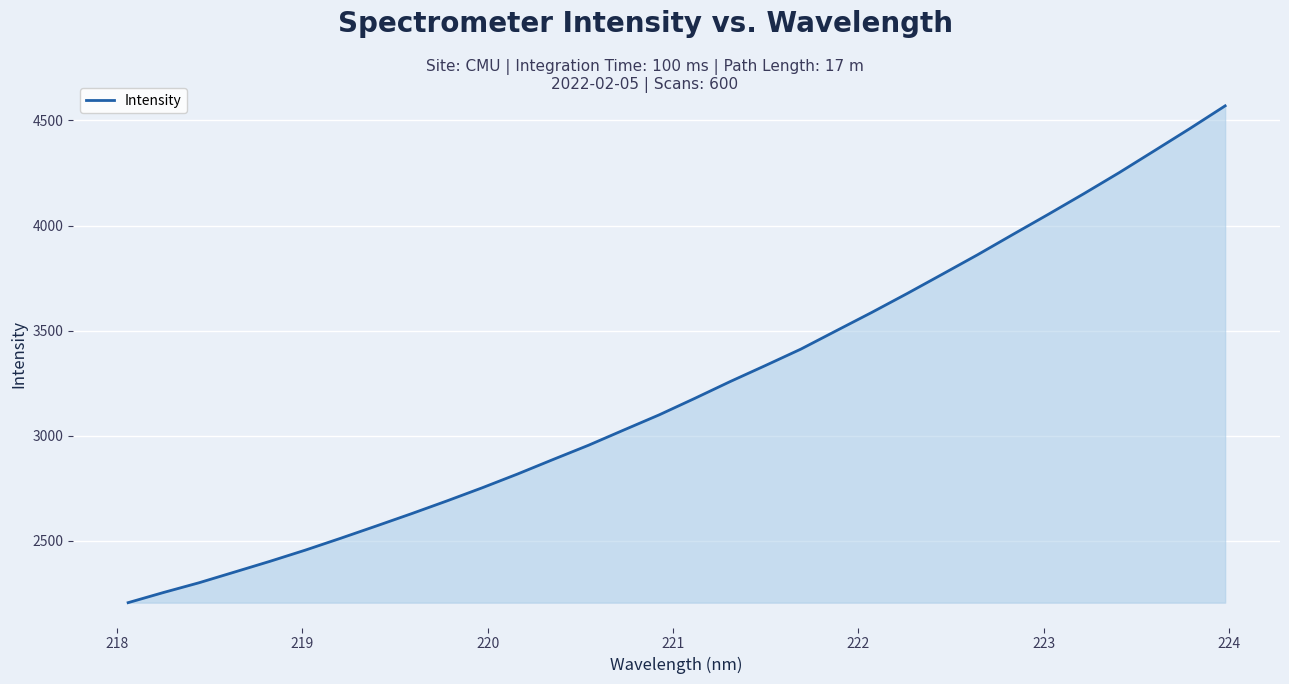

What is the difference between the maximum and minimum values?

2362.6